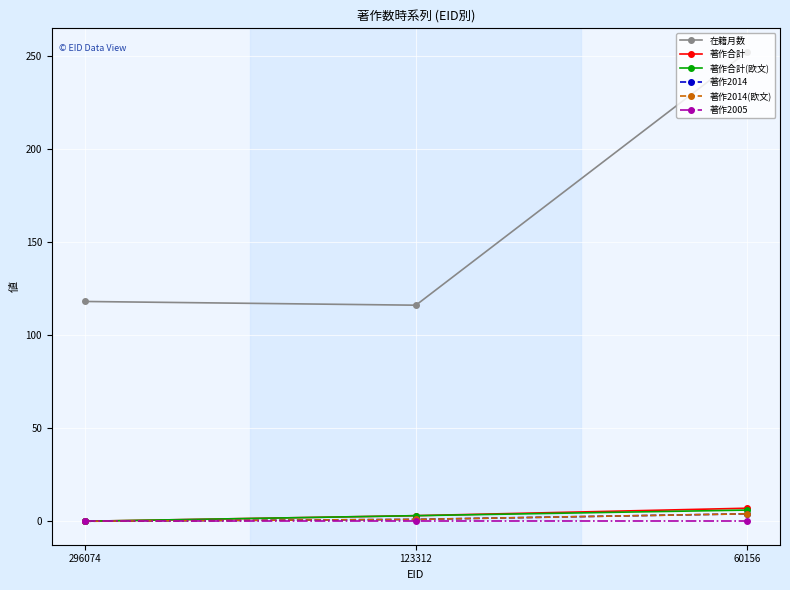

Count the 著作合計 values in the range 0 to 7.

3